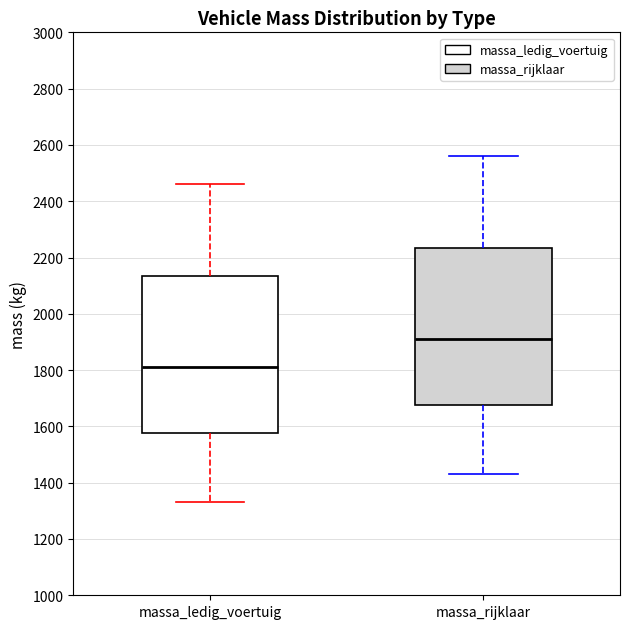

Which box's median line is the lowest?

massa_ledig_voertuig